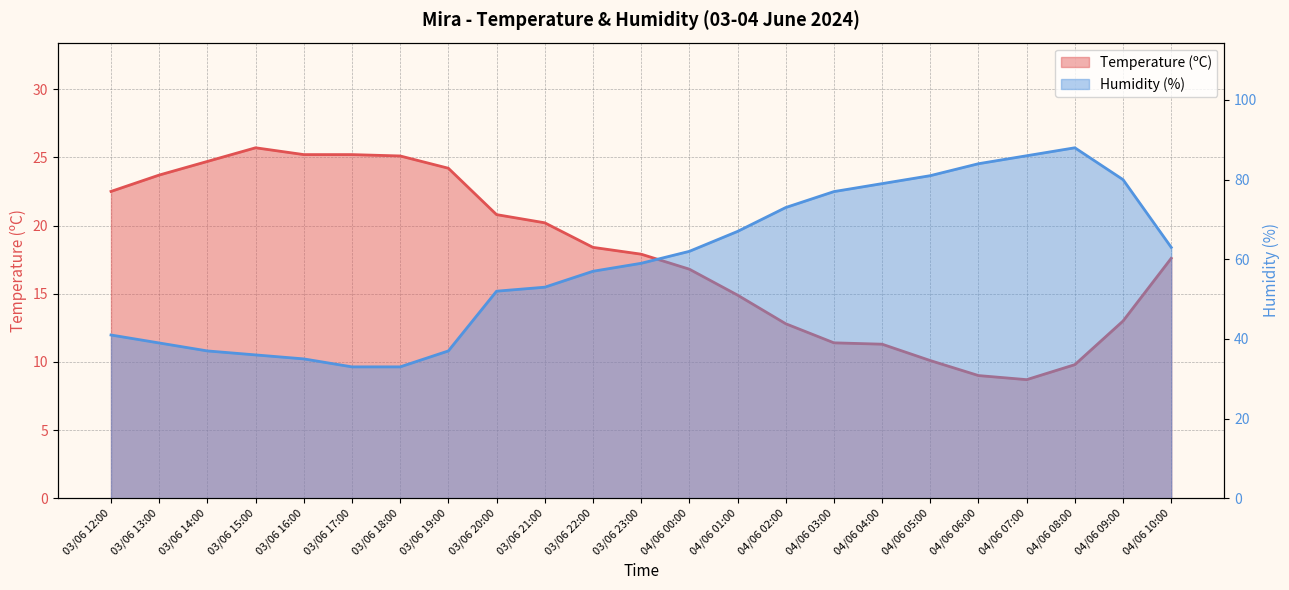

True or false: Temperature (ºC) has a value of 19.5 at 04/06 03:00.

False